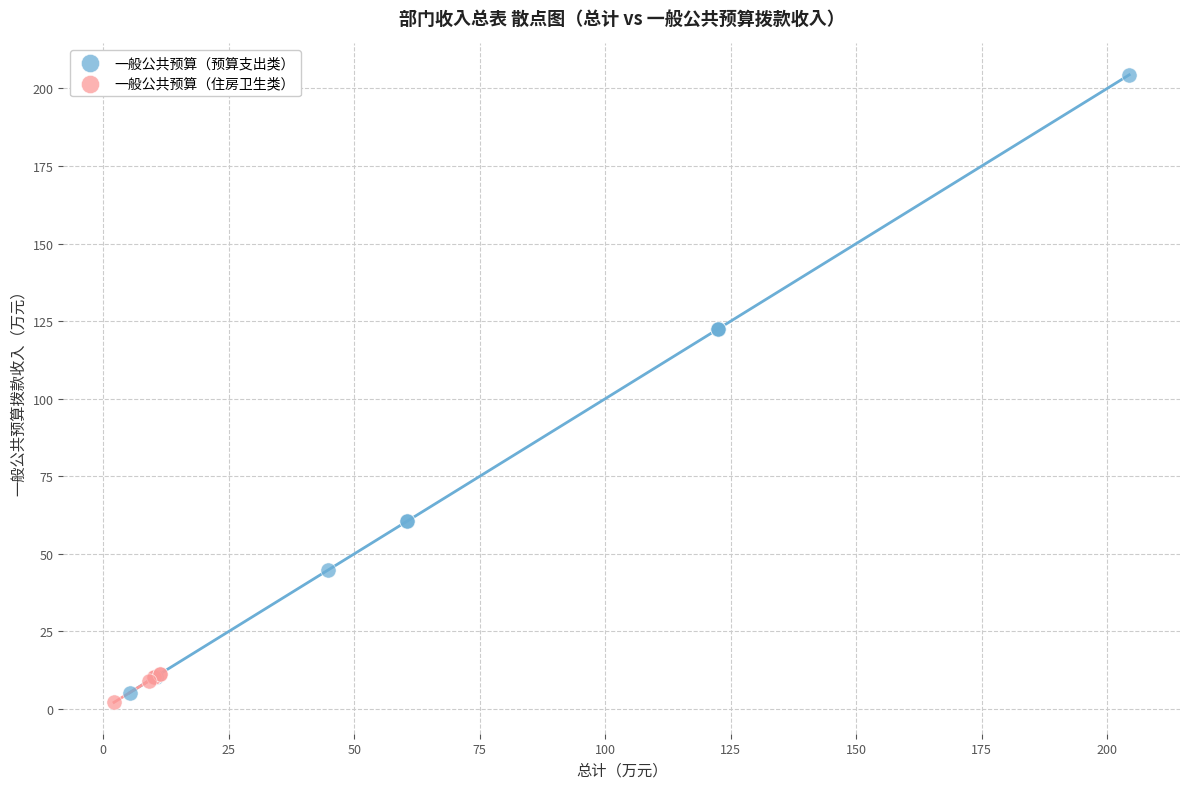

Which series has the largest Y range (max minus min)?

一般公共预算（预算支出类）